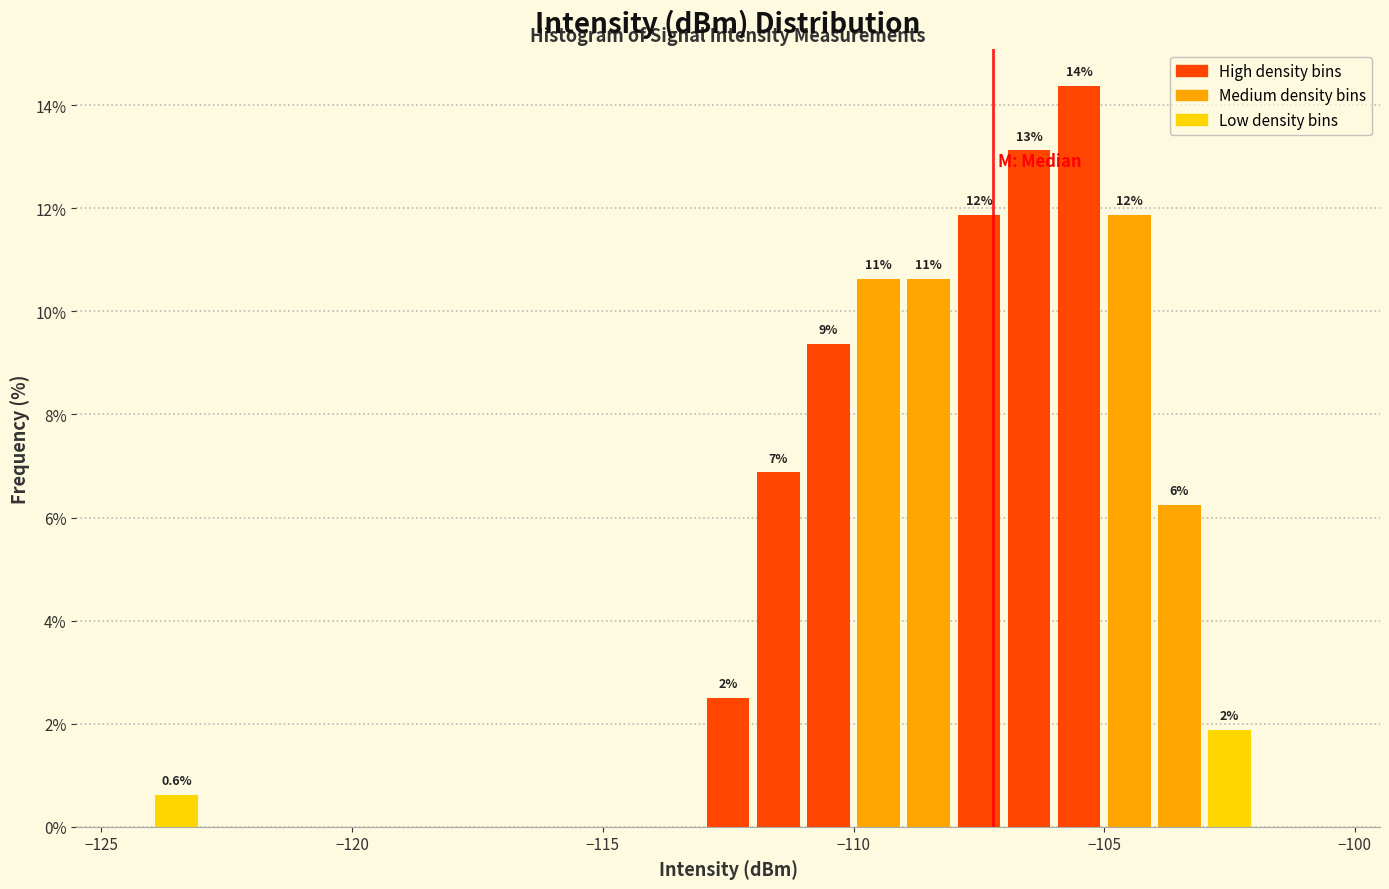

Read against the x-axis, roughly where is the centre of the tallest bar?

-105.5